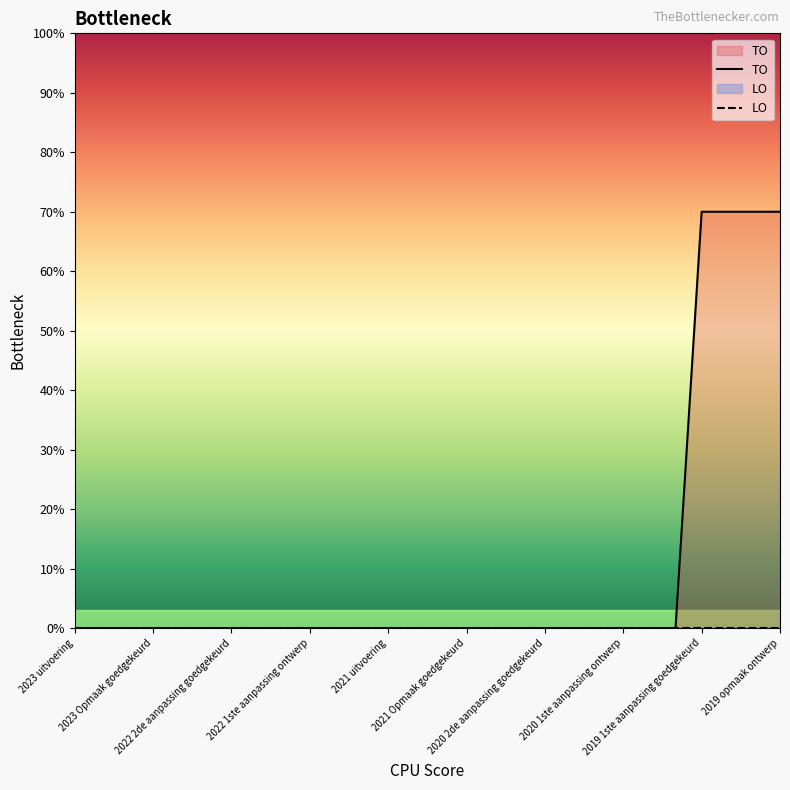

Reading left to right, extract all data points from this chart.

TO: 0	0	0	0	0	0	0	0	0	0	0	0	0	0	0	0	0	0	0	0	0	0	0	0	70	70	70	70
LO: 0	0	0	0	0	0	0	0	0	0	0	0	0	0	0	0	0	0	0	0	0	0	0	0	0	0	0	0